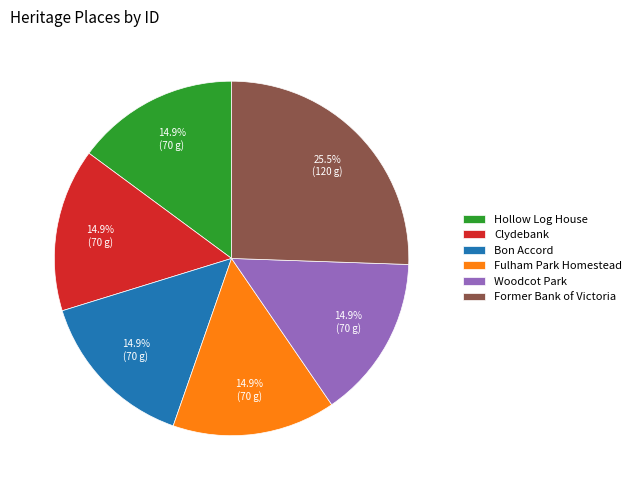

Which slice is the largest?

Former Bank of Victoria